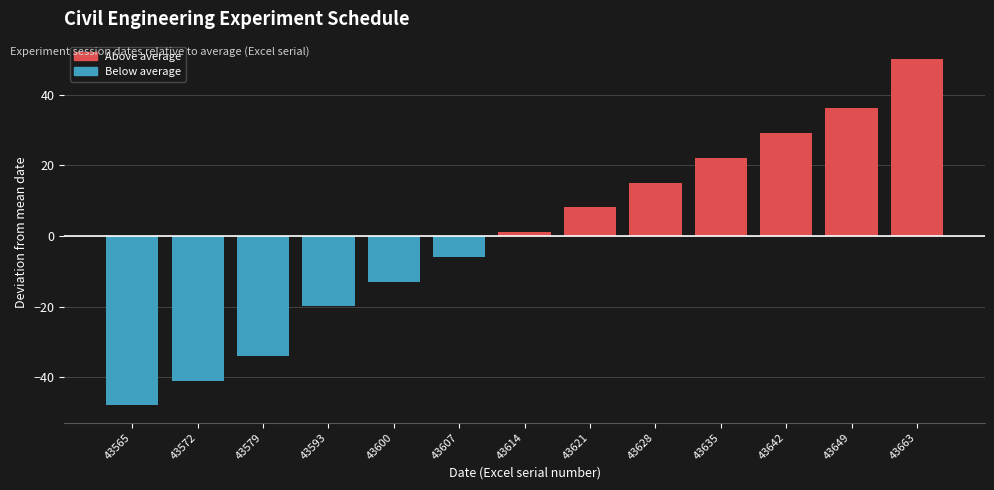

Reading left to right, what are all the values shown in this chart?

-47.9	-40.9	-33.9	-19.9	-12.9	-5.9	1.1	8.1	15.1	22.1	29.1	36.1	50.1